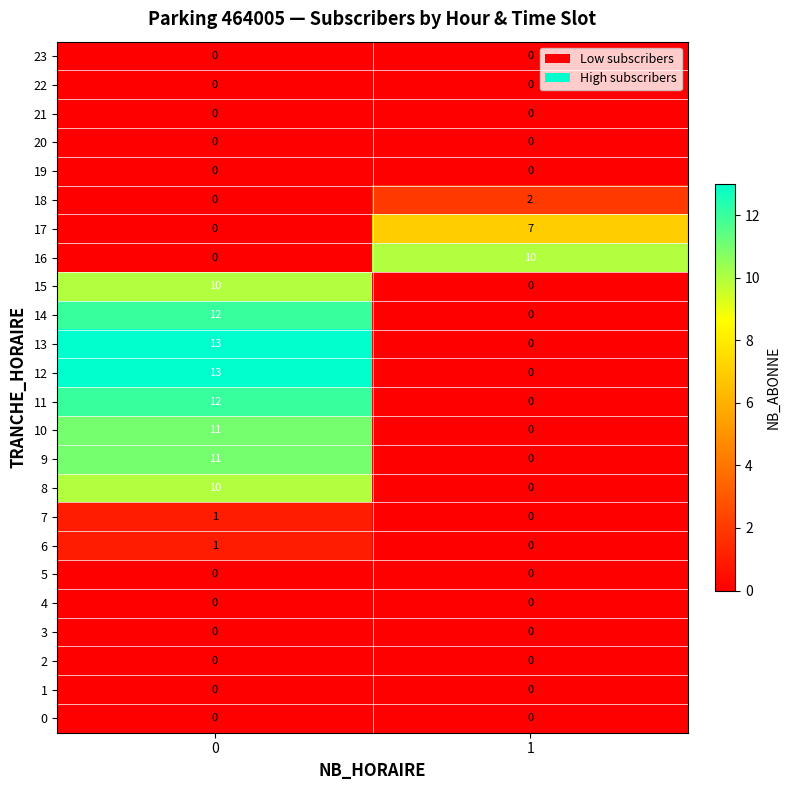

What is the sum of all 15 values?

10